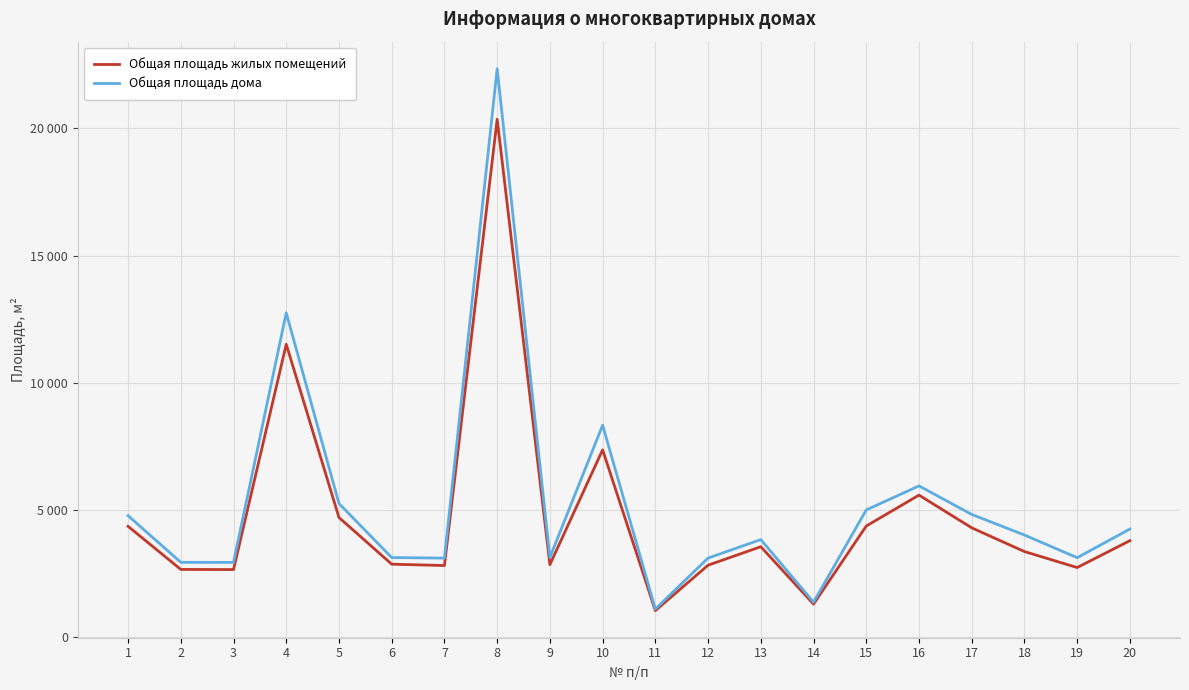

Read the Общая площадь жилых помещений value at 4.

11514.5